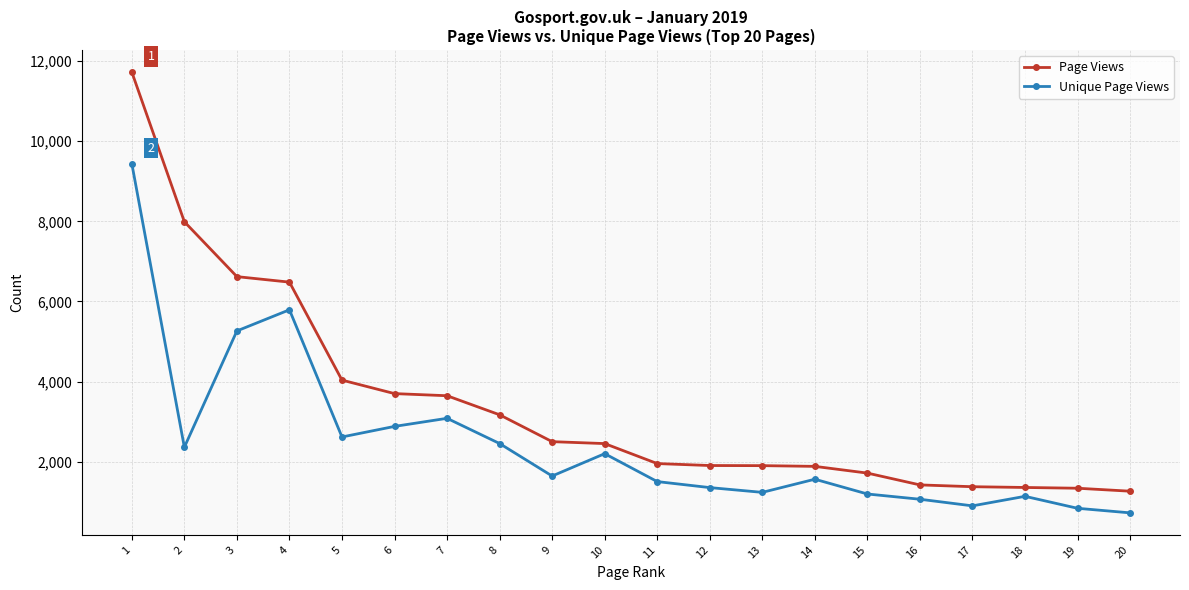

Which series has the widest spread of values?

Page Views